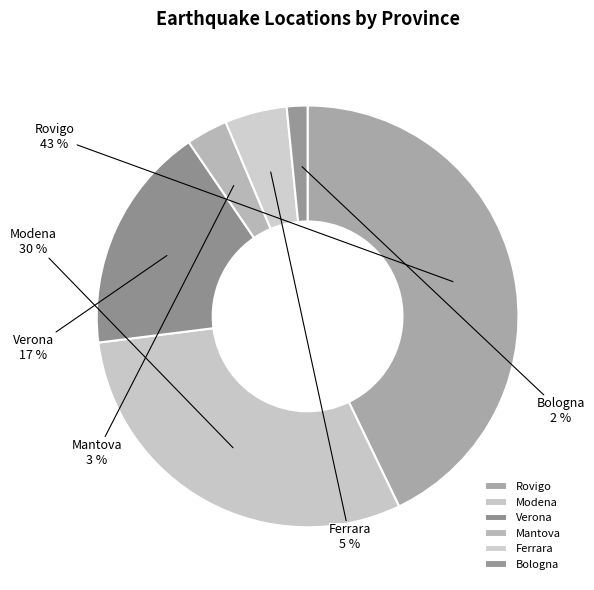

Between Bologna and Verona, which is larger?

Verona